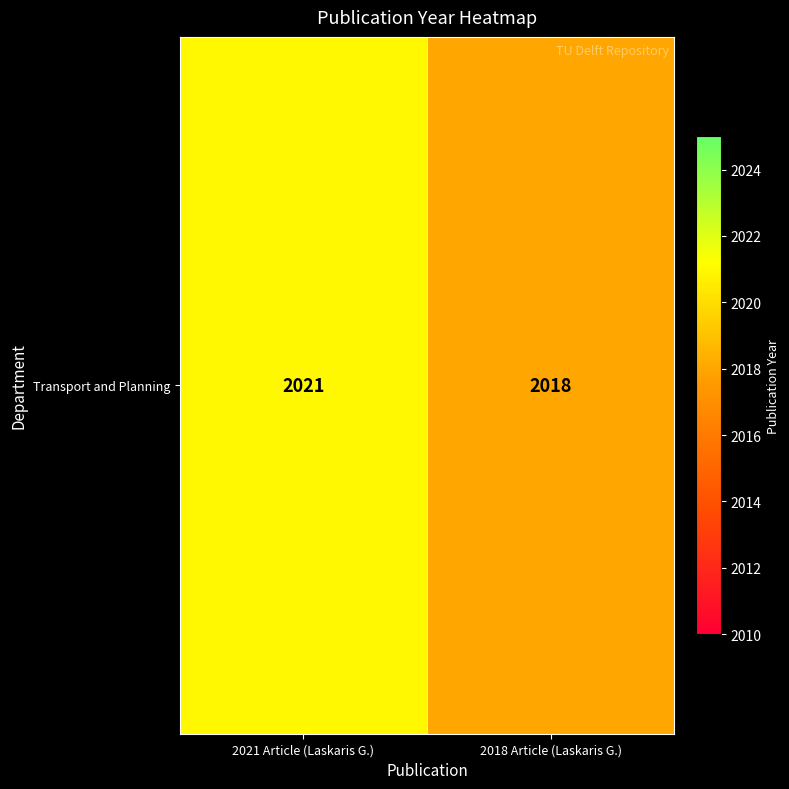

Count the number of data series in this chart.

1